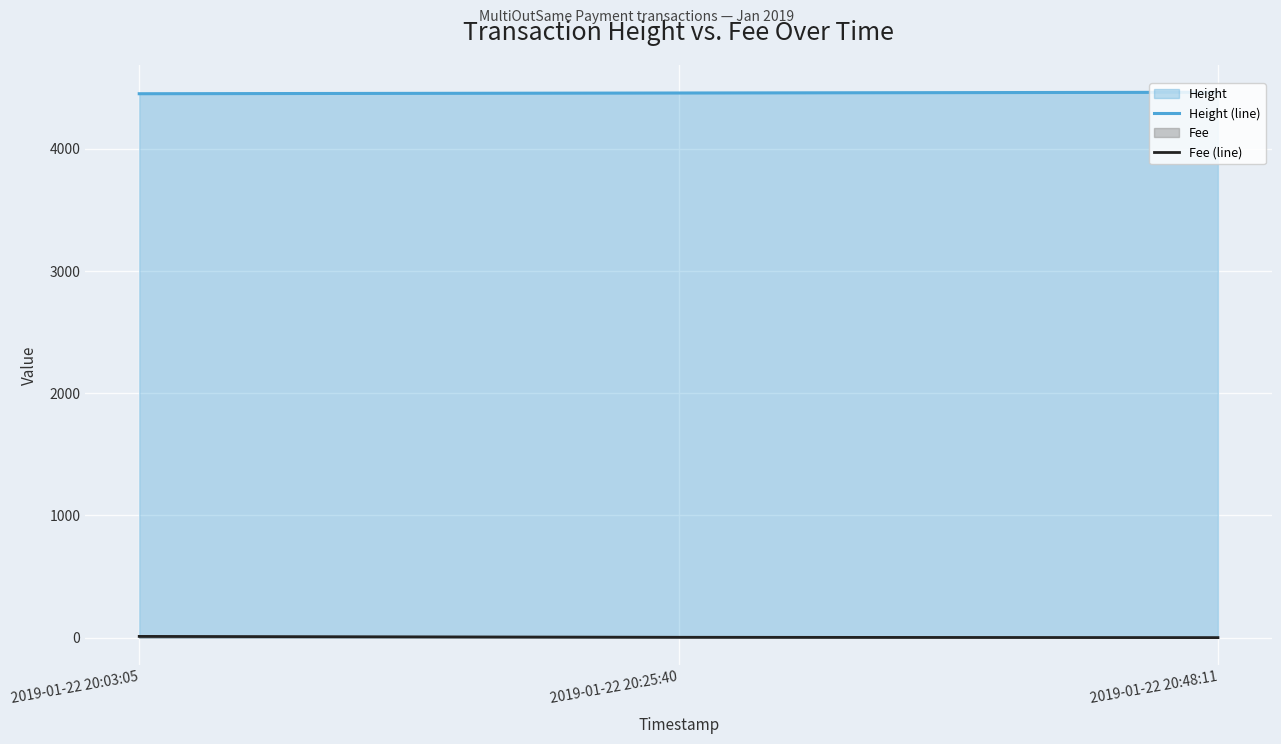

The Fee (line) series shows 2.7 at 2019-01-22 20:25:40. True or false?

True